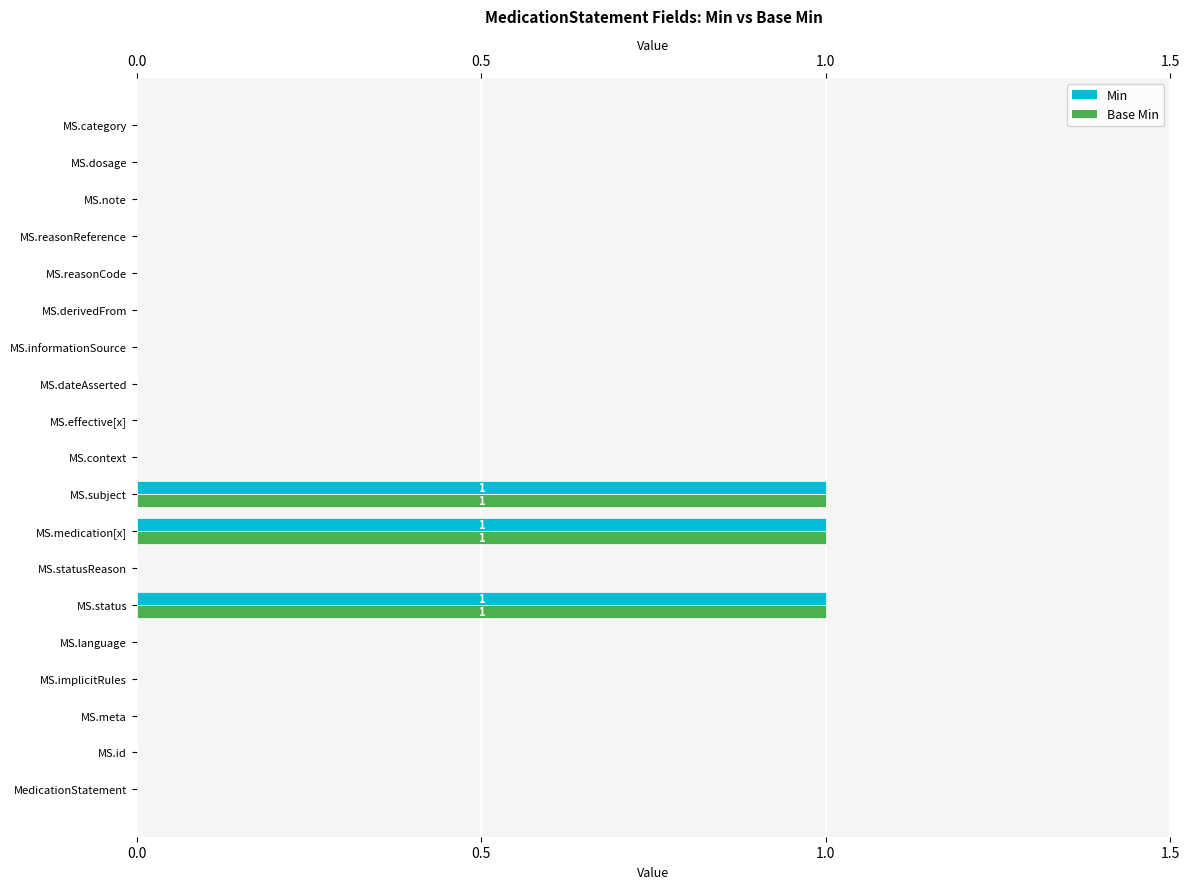

What is the value of the Min bar at the 8th from the left?

1